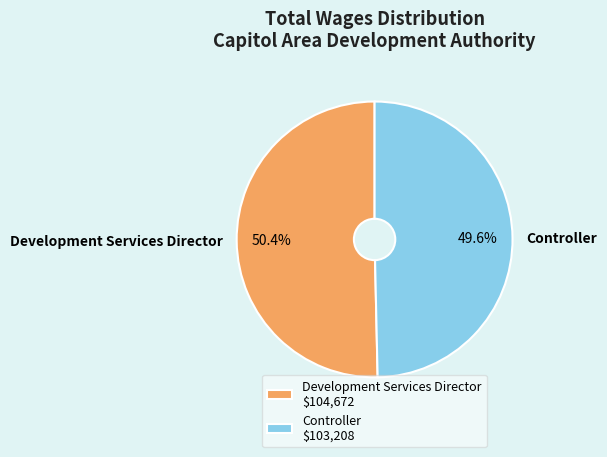

Rank the categories by value from highest to lowest.

Development Services Director, Controller